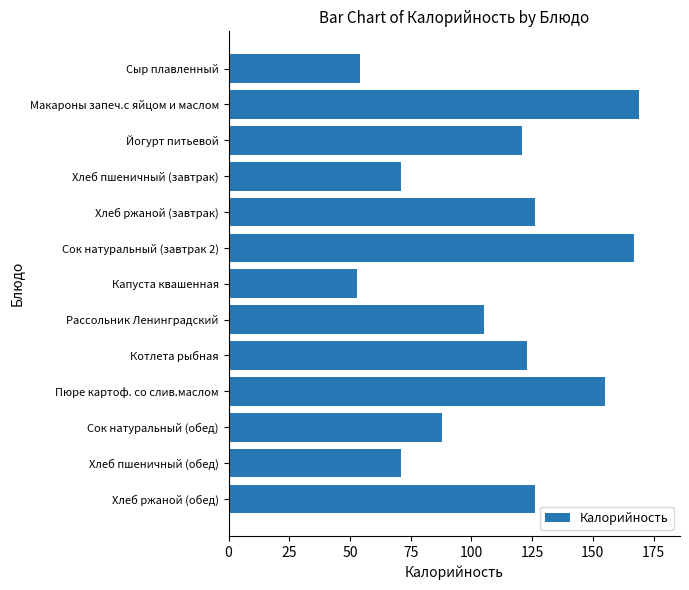

Approximately how many times larger is the value at Сок натуральный (завтрак 2) compared to Сыр плавленный?

3.1